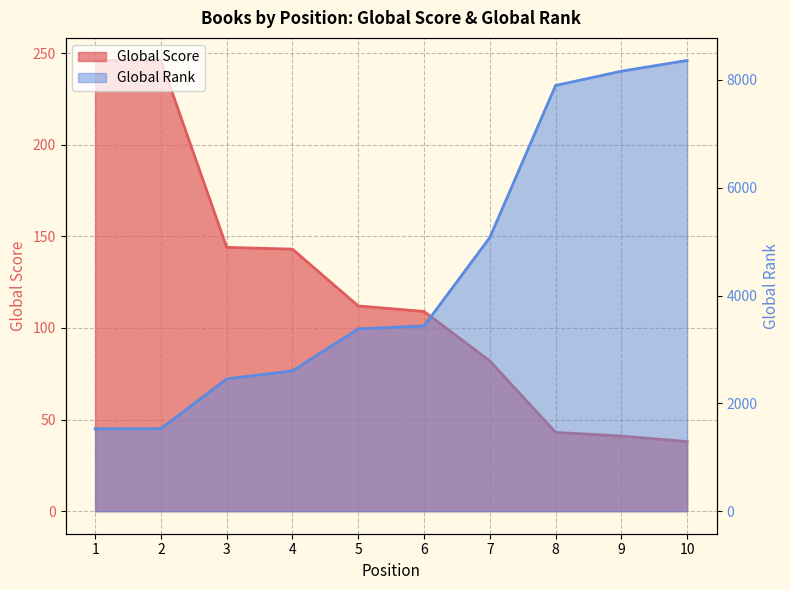

Reading left to right, what are all the values shown in this chart?

Global Score: 246	246	144	143	112	109	82	43	41	38
Global Rank: 1529	1531	2454	2603	3383	3436	5076	7897	8162	8362